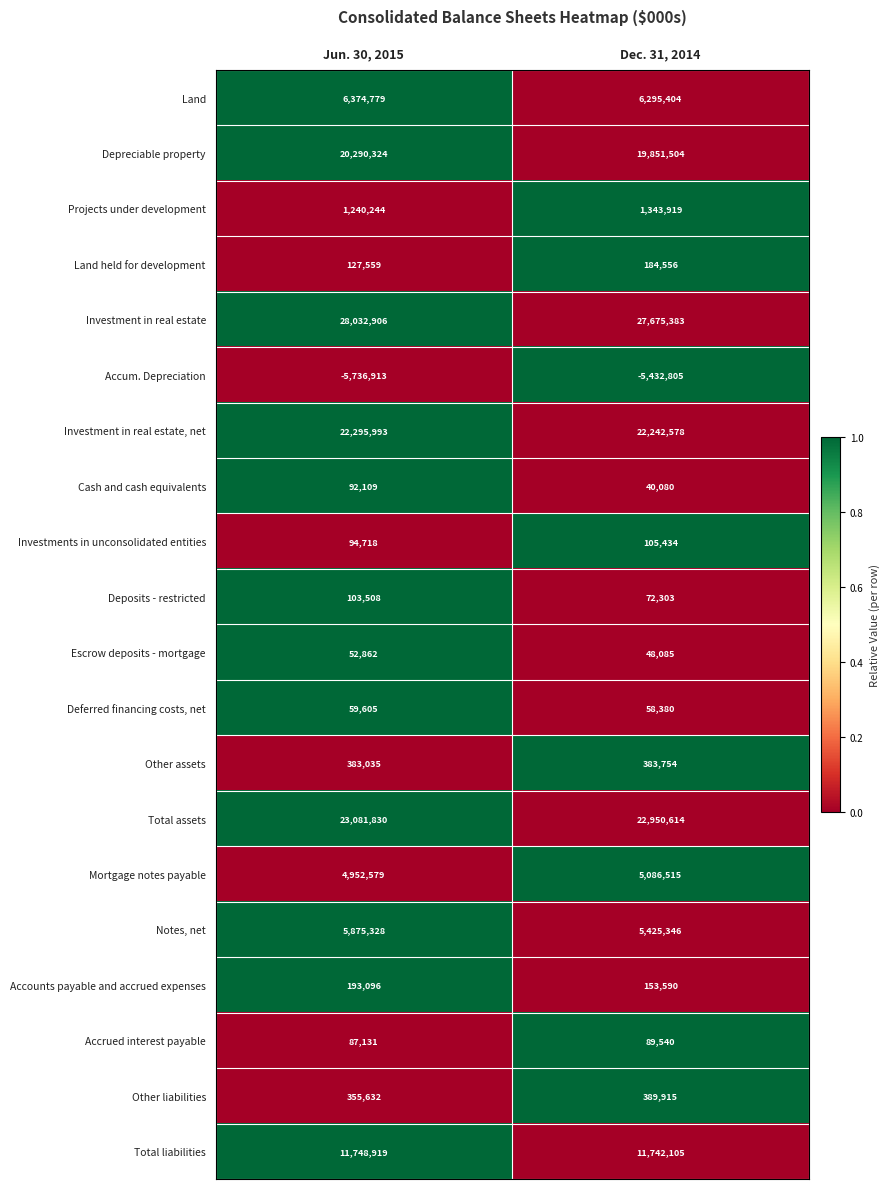

What is the sum of all Projects under development values?

2584163